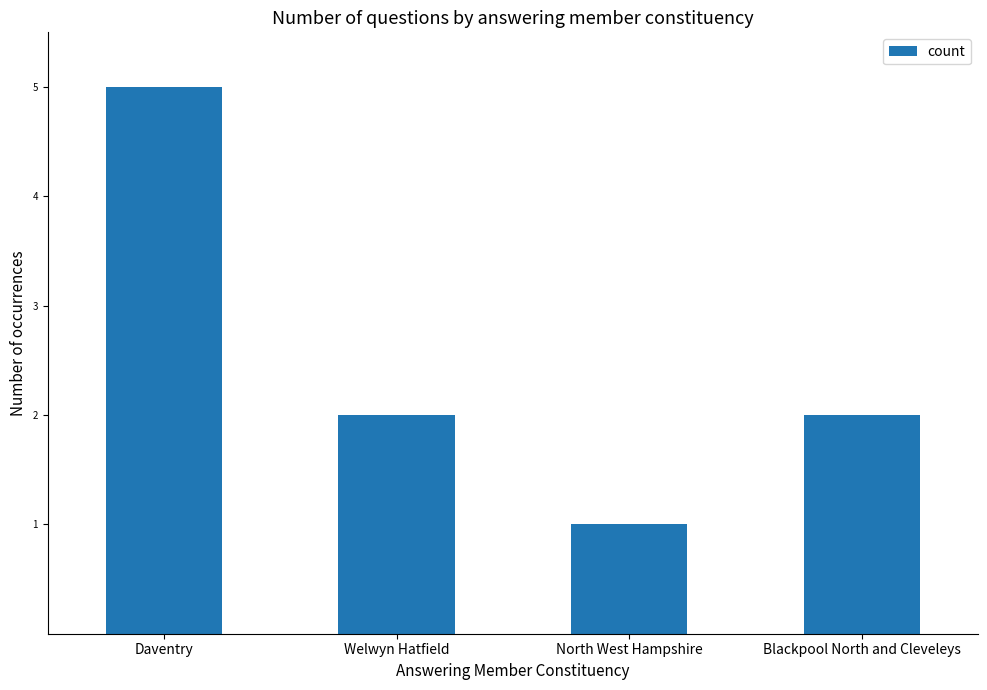

What position from the right is Blackpool North and Cleveleys?

1